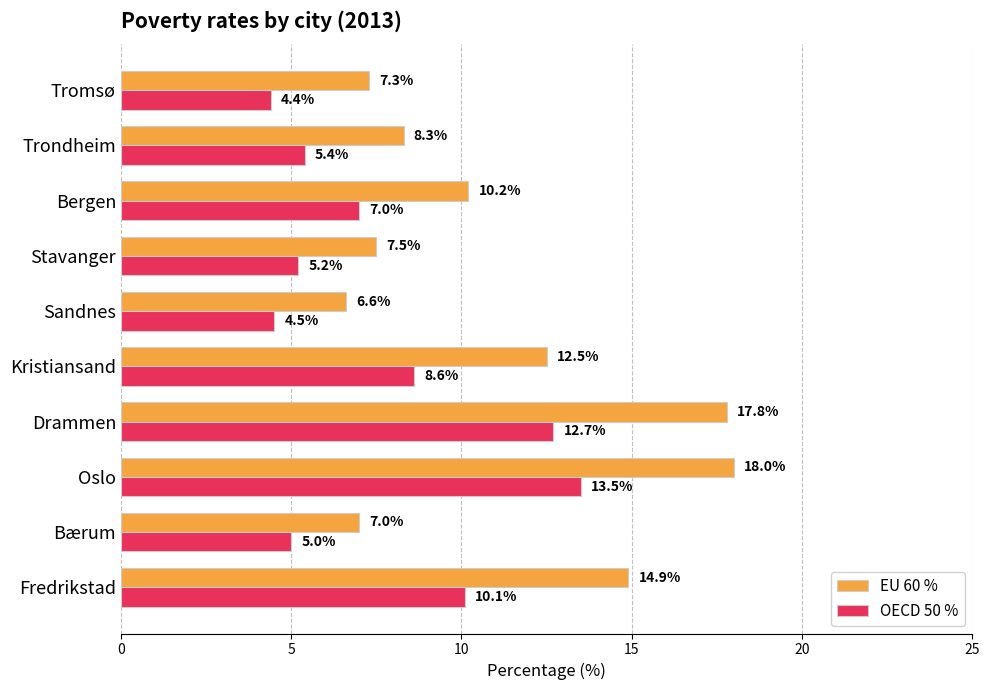

What is the average value of the OECD 50 % series?

7.6